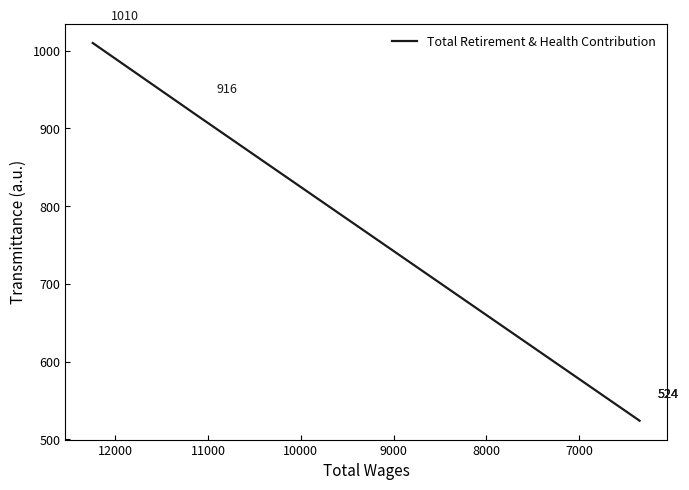

How many lines are shown in the chart?

1